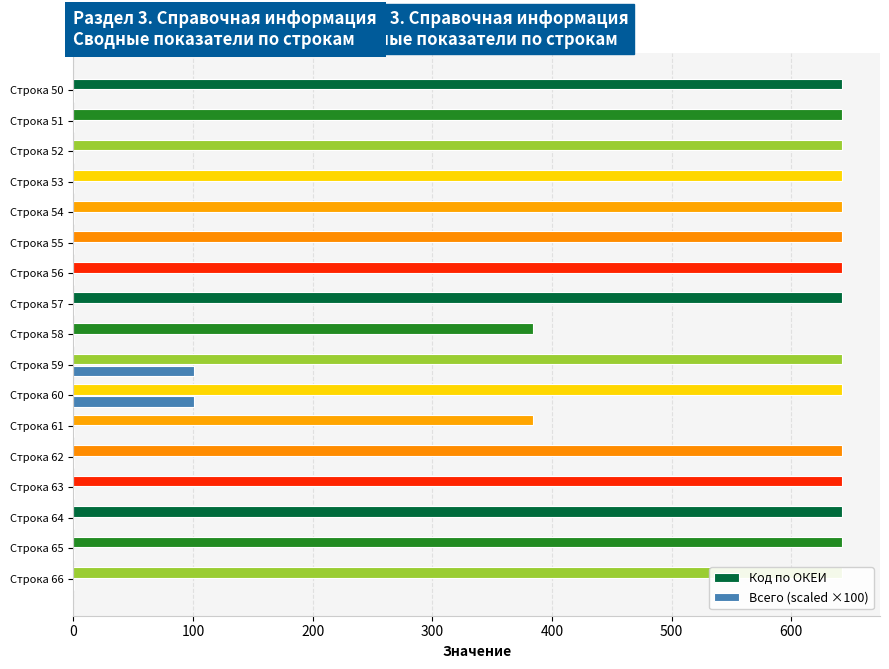

How many groups of bars are there?

17